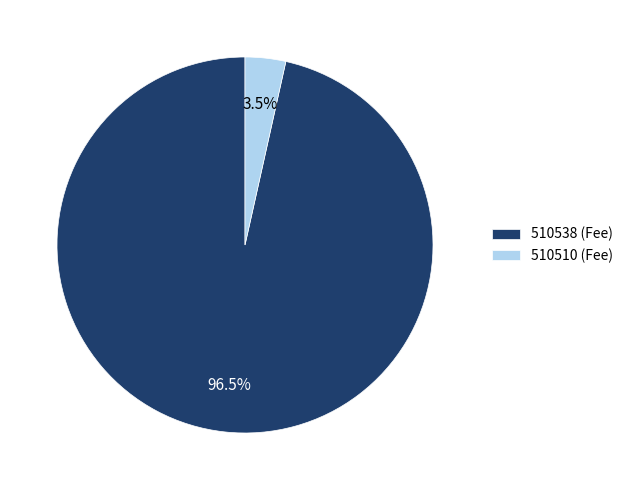

Does any single category account for the majority?

Yes